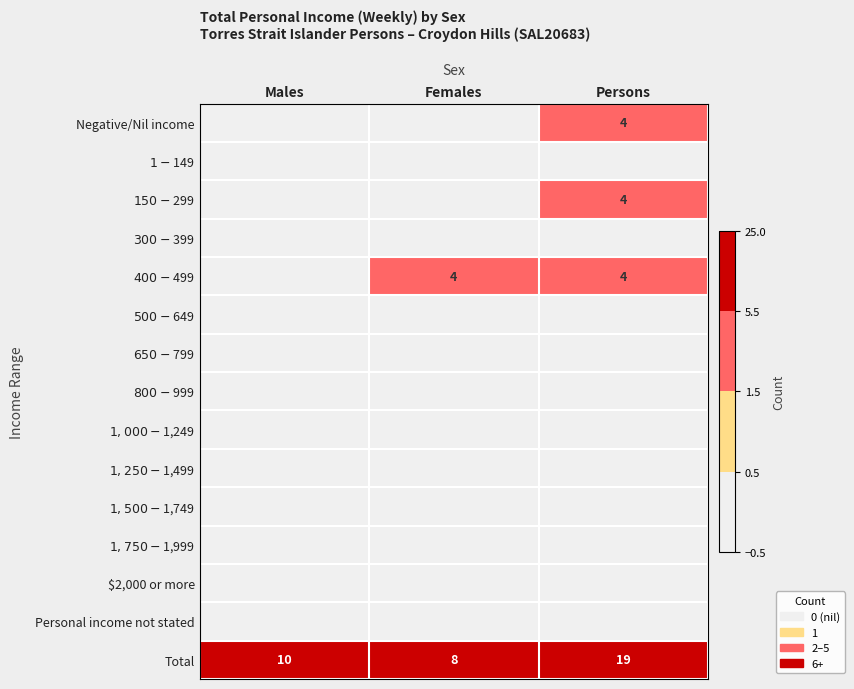

At which category is the sum across all series the highest?

Persons